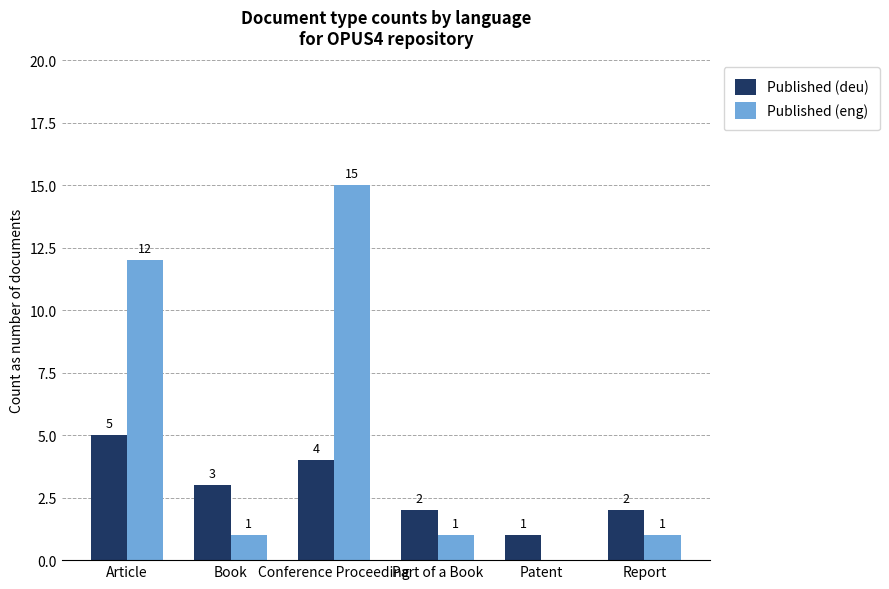

Which category has the highest value in the Published (deu) series?

Article